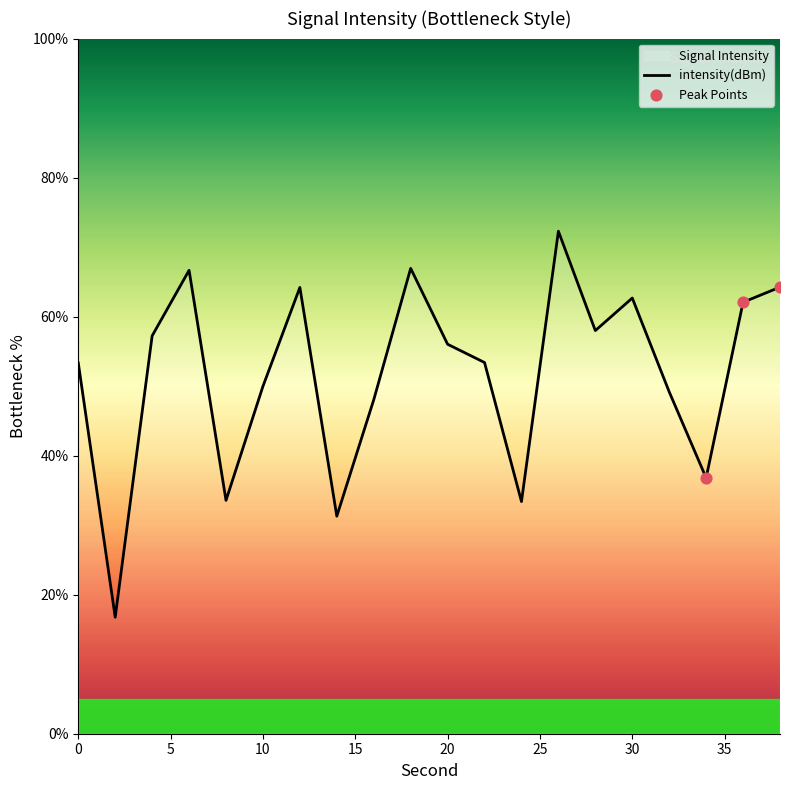

Which has a higher value, 14 or 28?

28